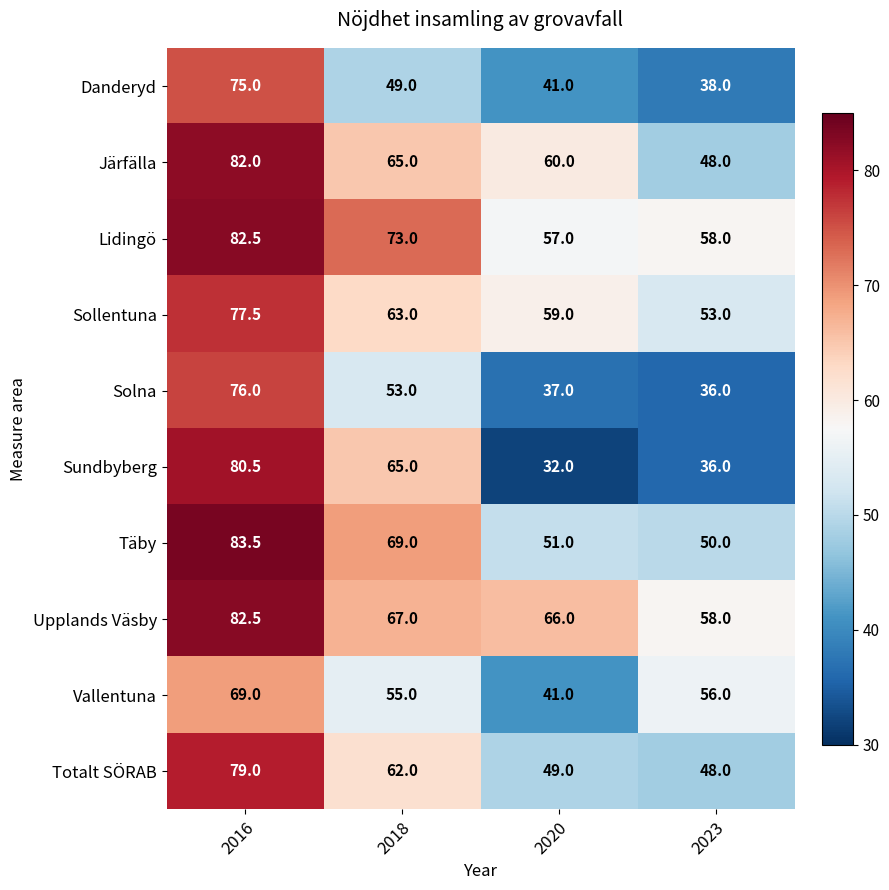

What is the difference between the second highest and second lowest values in the Totalt SÖRAB series?

13.0